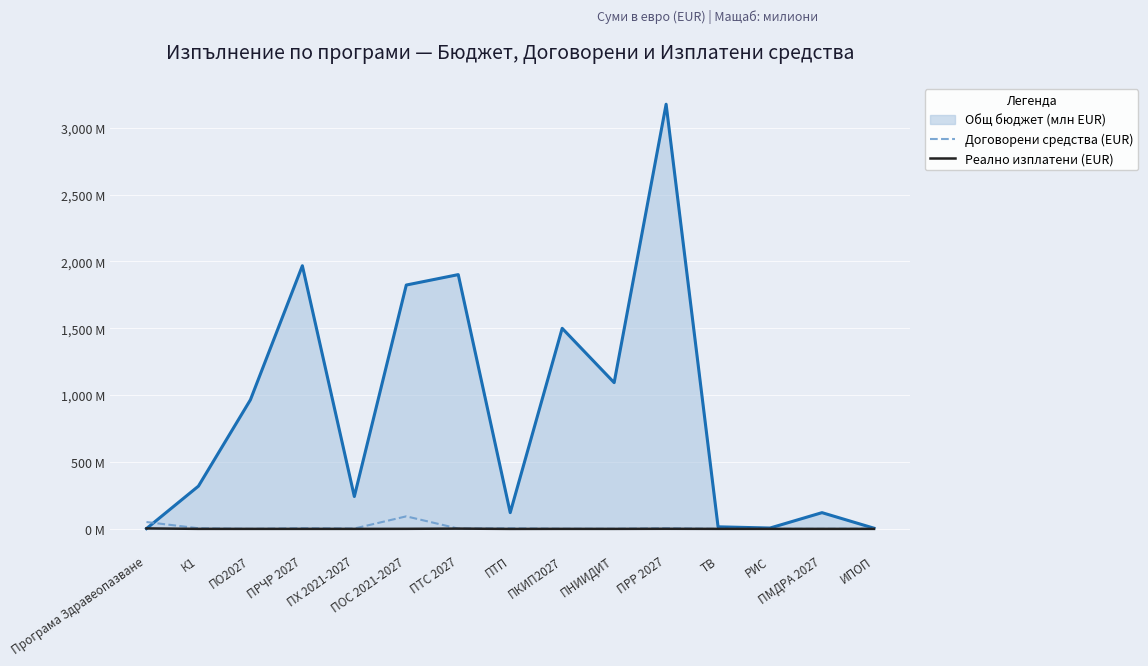

What is the label of the 6th point from the left?

ПОС 2021-2027